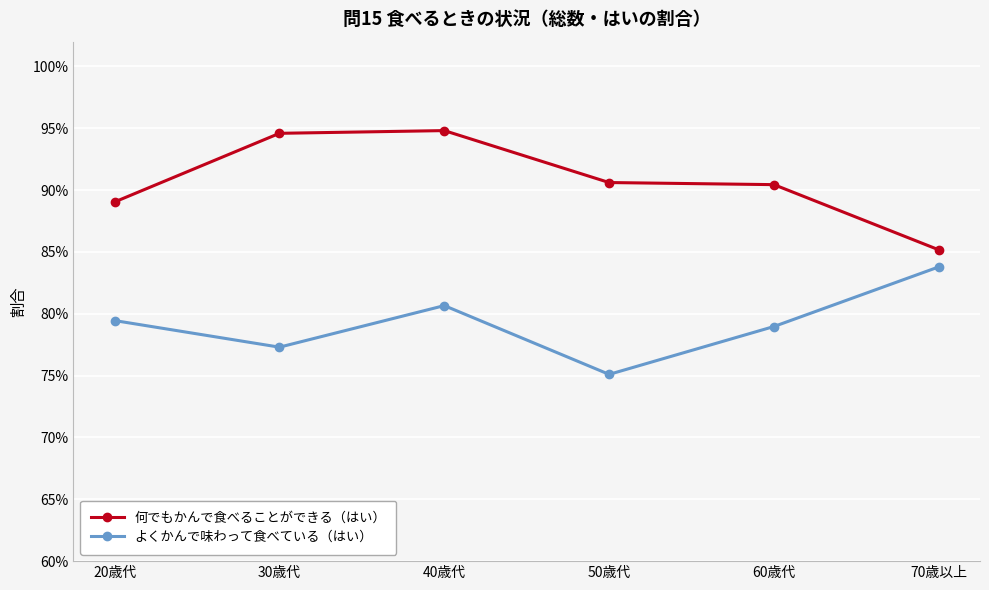

What are all the series names shown in the legend?

何でもかんで食べることができる（はい）, よくかんで味わって食べている（はい）